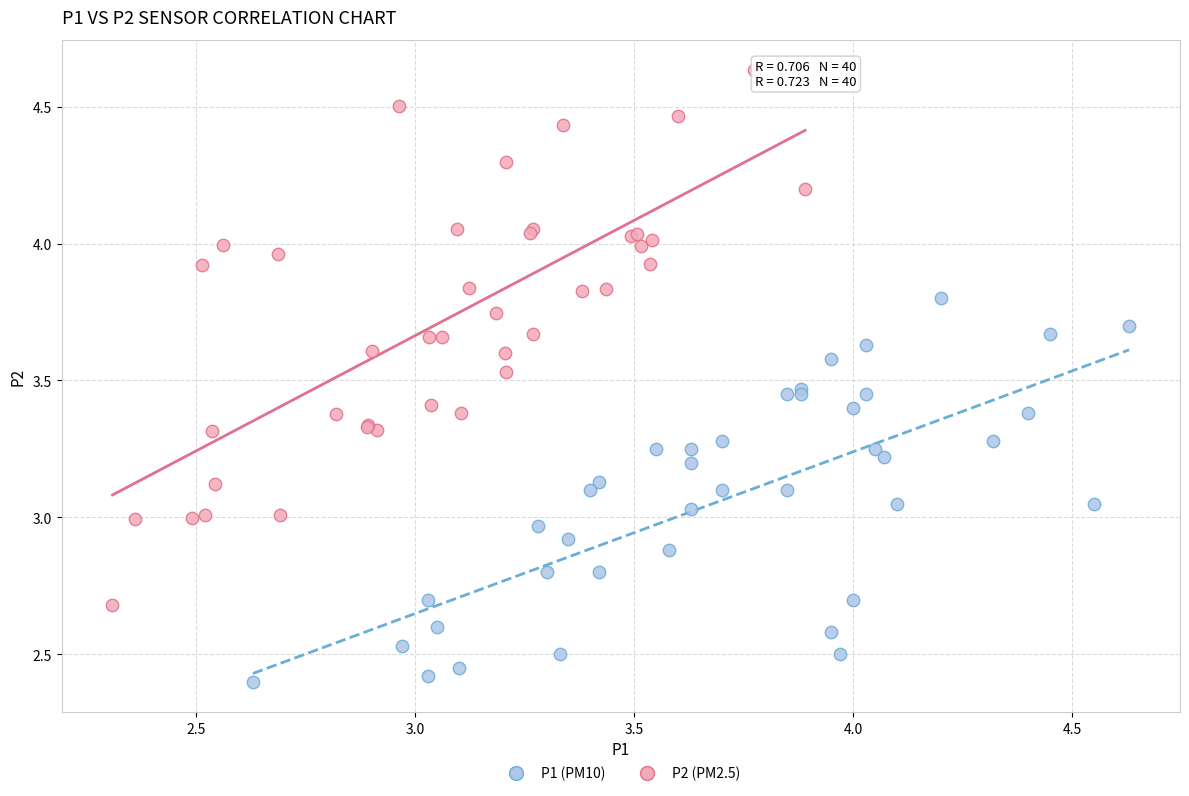

Which series has the largest Y range (max minus min)?

P2 (PM2.5)